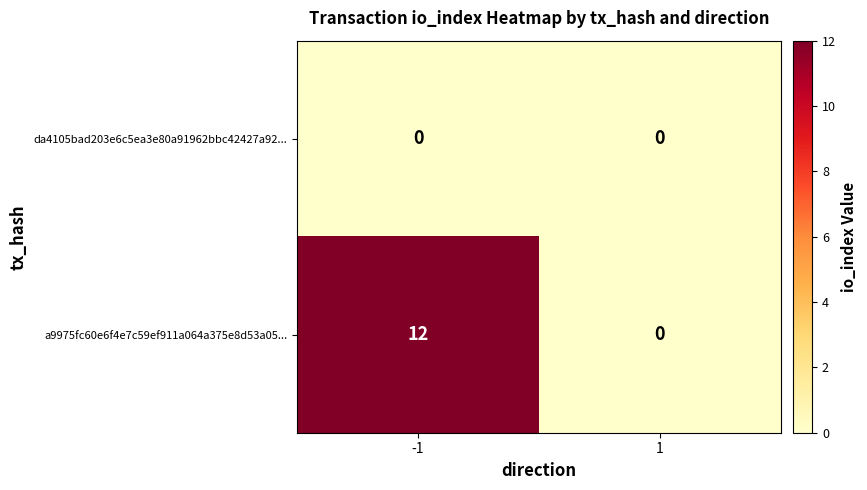

At how many categories does at least one series exceed 11?

1